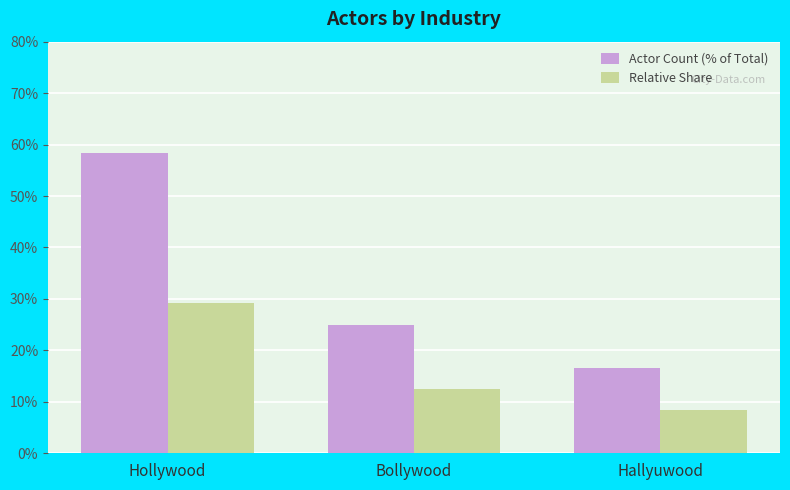

How many bars are there in total?

6